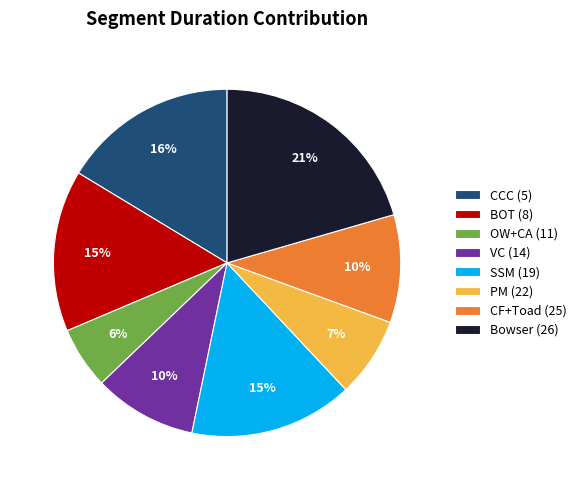

Combined, do SSM (19) and CCC (5) account for over 50%?

No